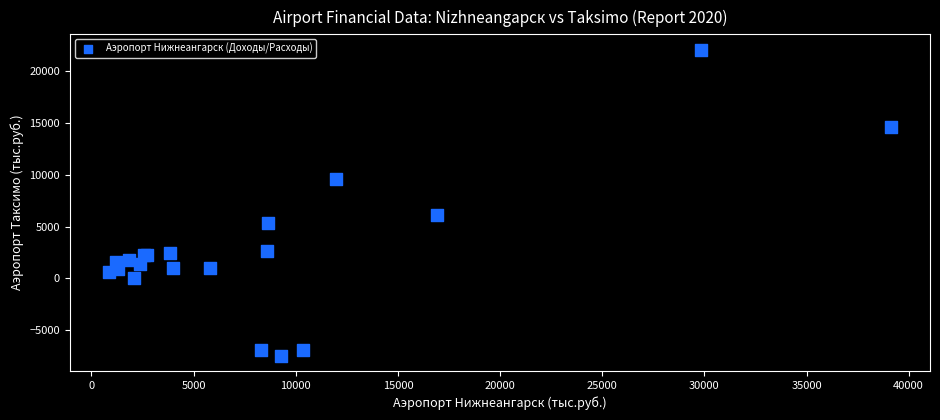

What Y value in the scatter plot is closest to 7310?

6113.8